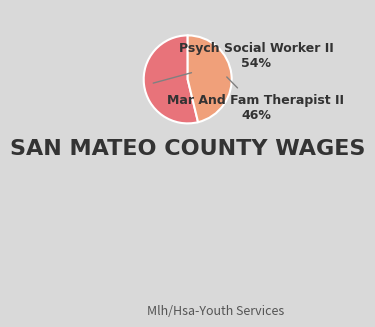

To the nearest percent, what is the difference between the Mar And Fam Therapist II and Psych Social Worker II slice percentages?

8%